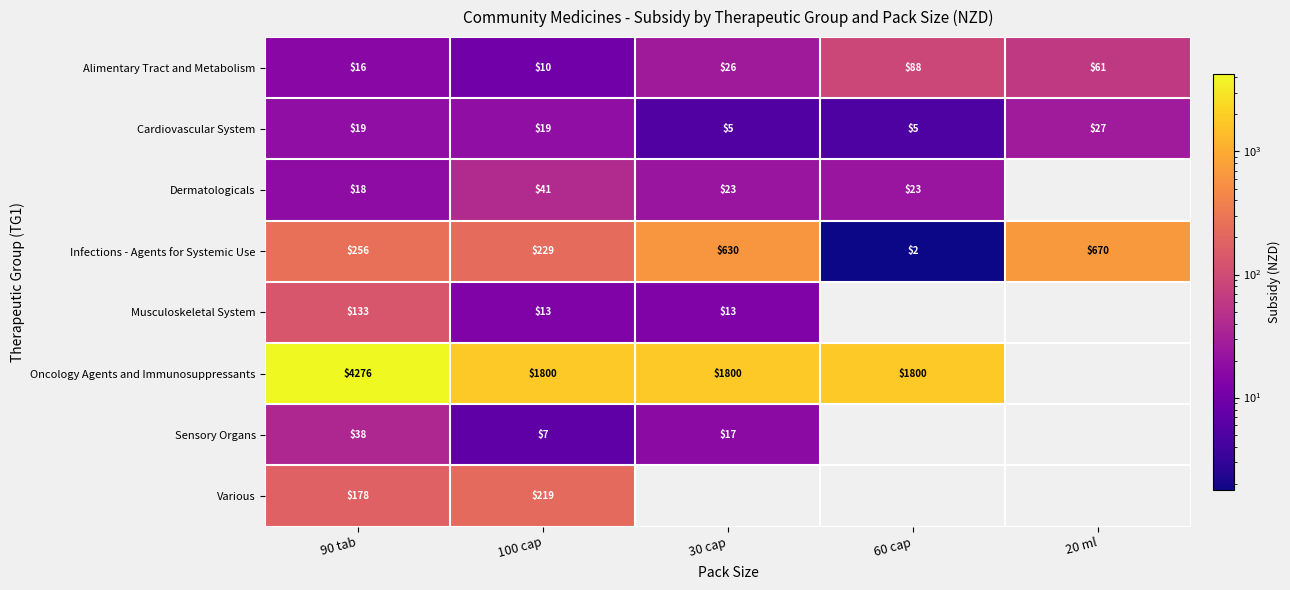

Is the value of Dermatologicals at 30 cap greater than the value of Musculoskeletal System at 100 cap?

Yes